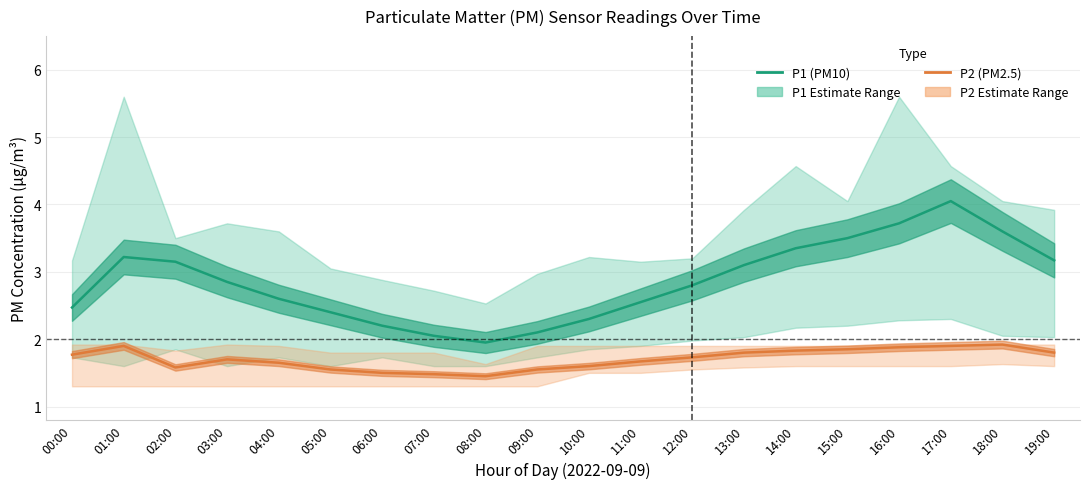

Is this an area chart (filled region under the line)?

No